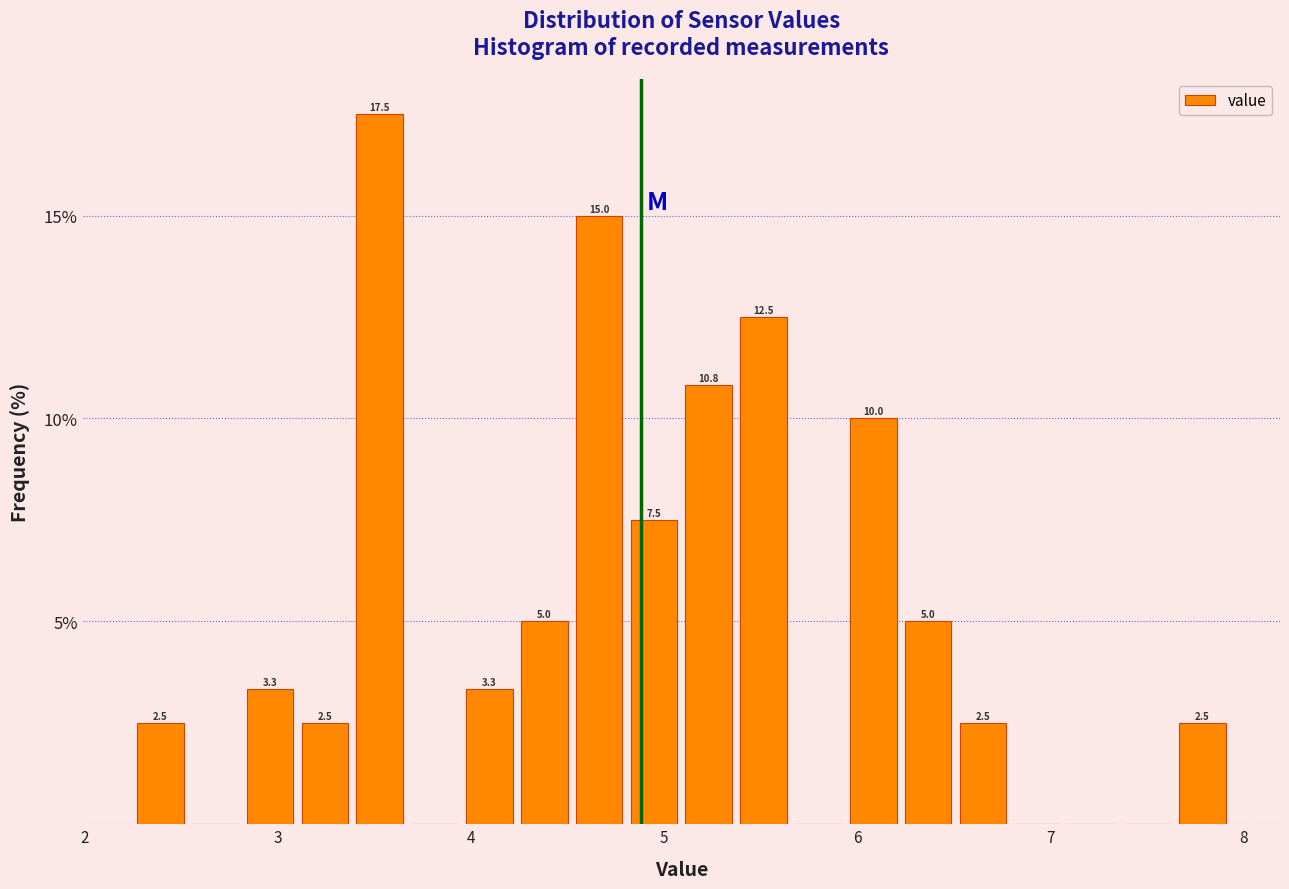

Read against the x-axis, roughly where is the centre of the tallest bar?

3.5